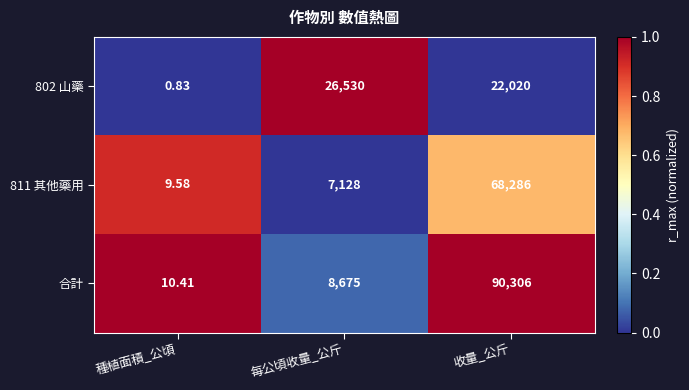

At which category does the chart reach its minimum across all series?

種植面積_公頃